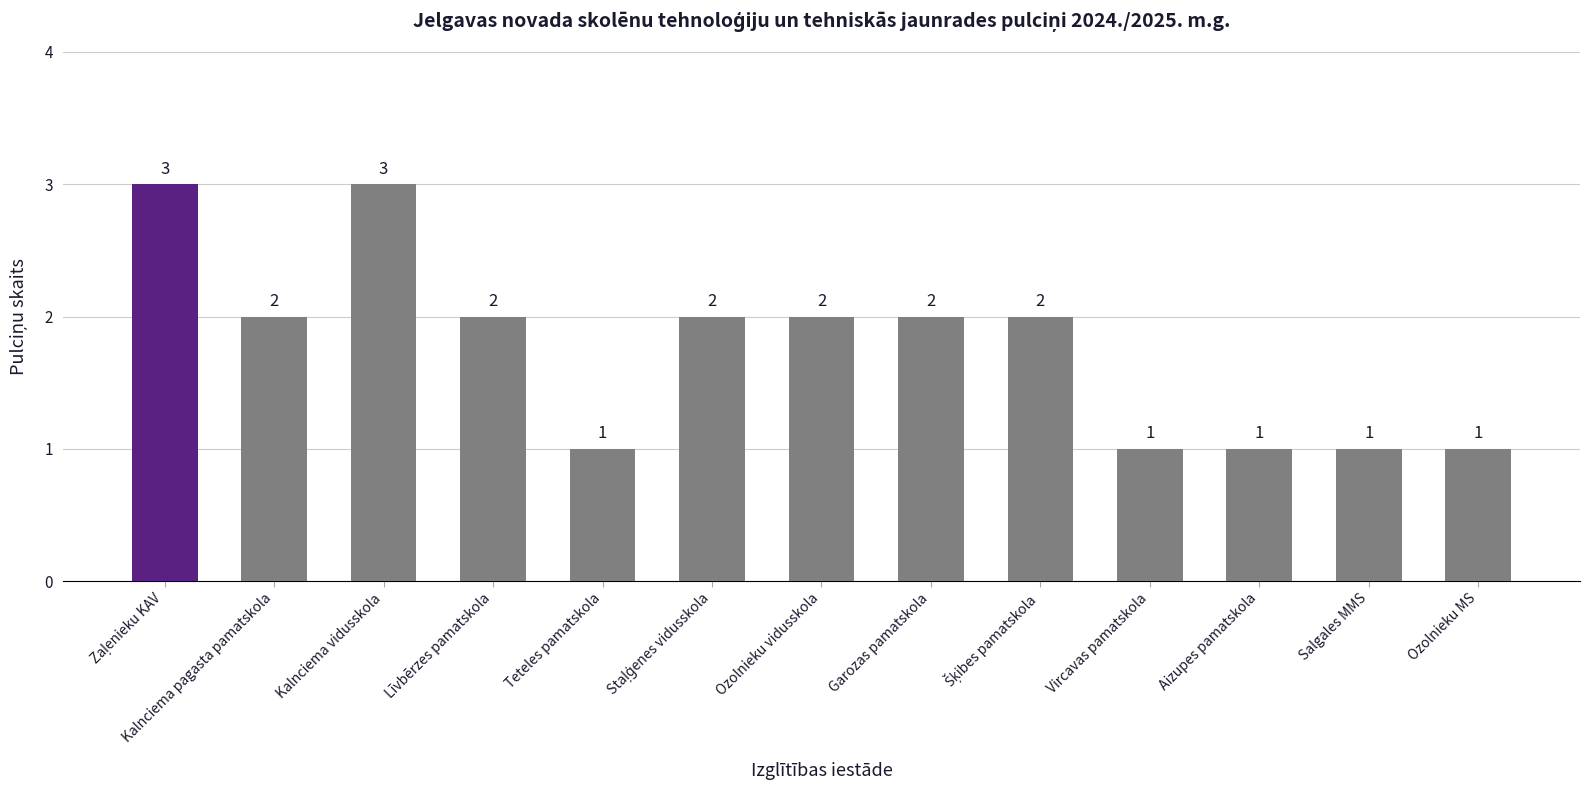

What is the sum of the values at Ozolnieku vidusskola and Ozolnieku MS?

3